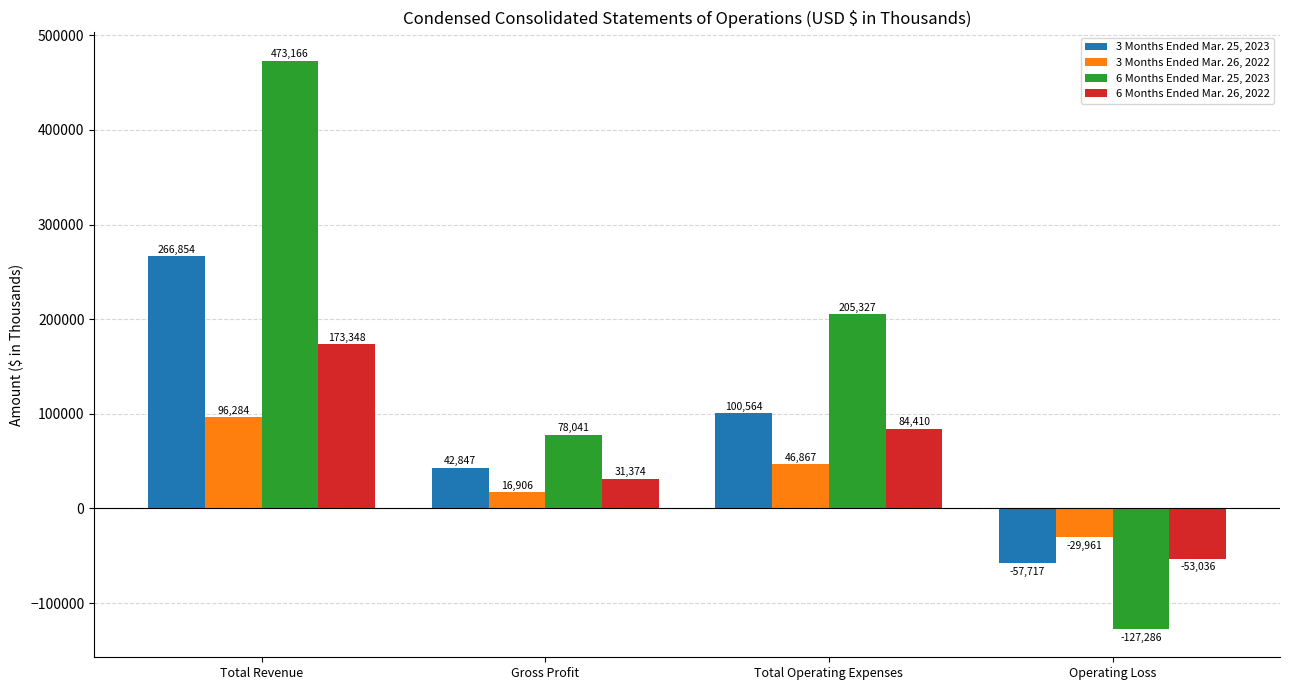

Which series has the widest spread of values?

6 Months Ended Mar. 25, 2023